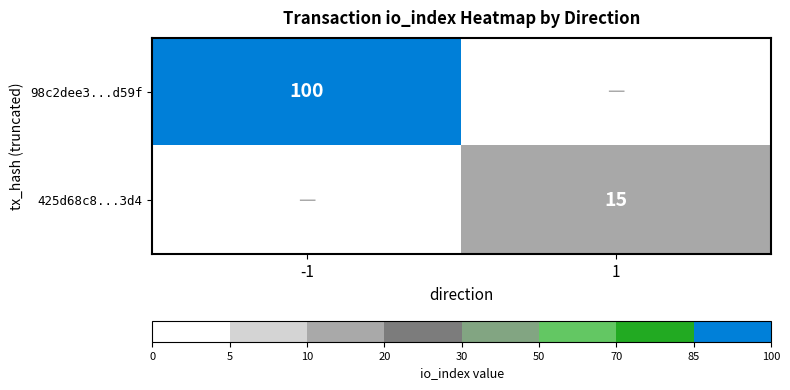

Which label corresponds to the smallest value in the chart?

1